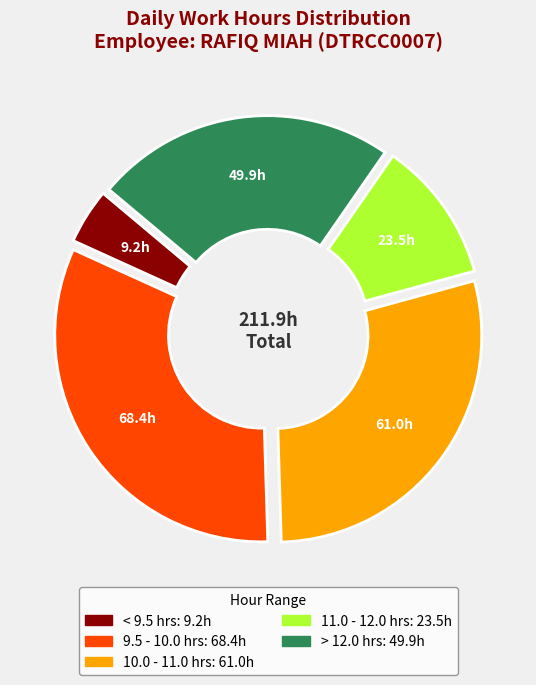

Is there any slice that represents more than half of the pie?

No